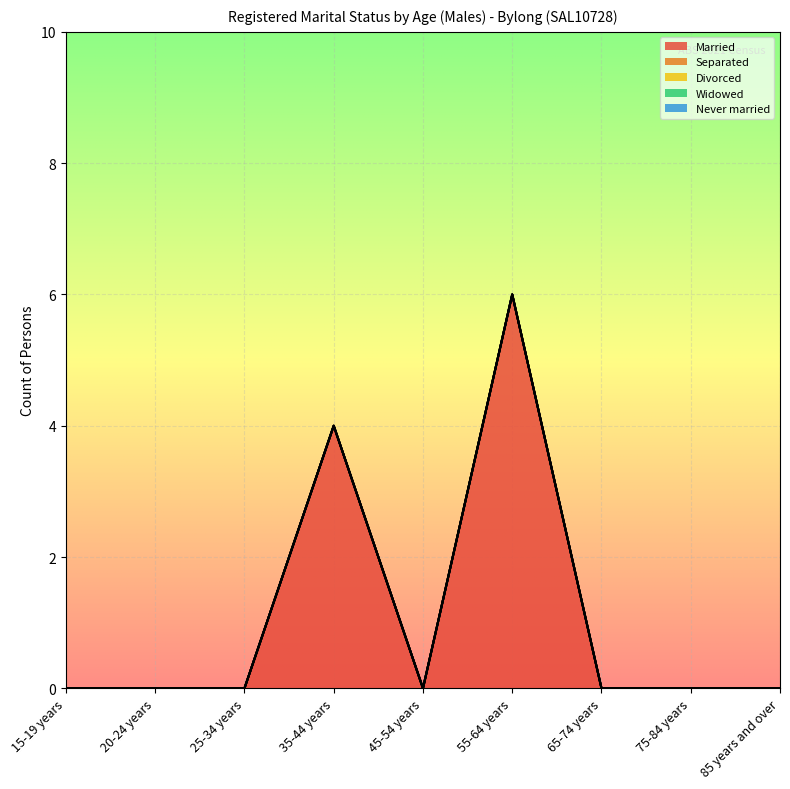

Reading left to right, transcribe all the data shown in this chart.

Married: 0	0	0	4	0	6	0	0	0
Separated: 0	0	0	0	0	0	0	0	0
Divorced: 0	0	0	0	0	0	0	0	0
Widowed: 0	0	0	0	0	0	0	0	0
Never married: 0	0	0	0	0	0	0	0	0